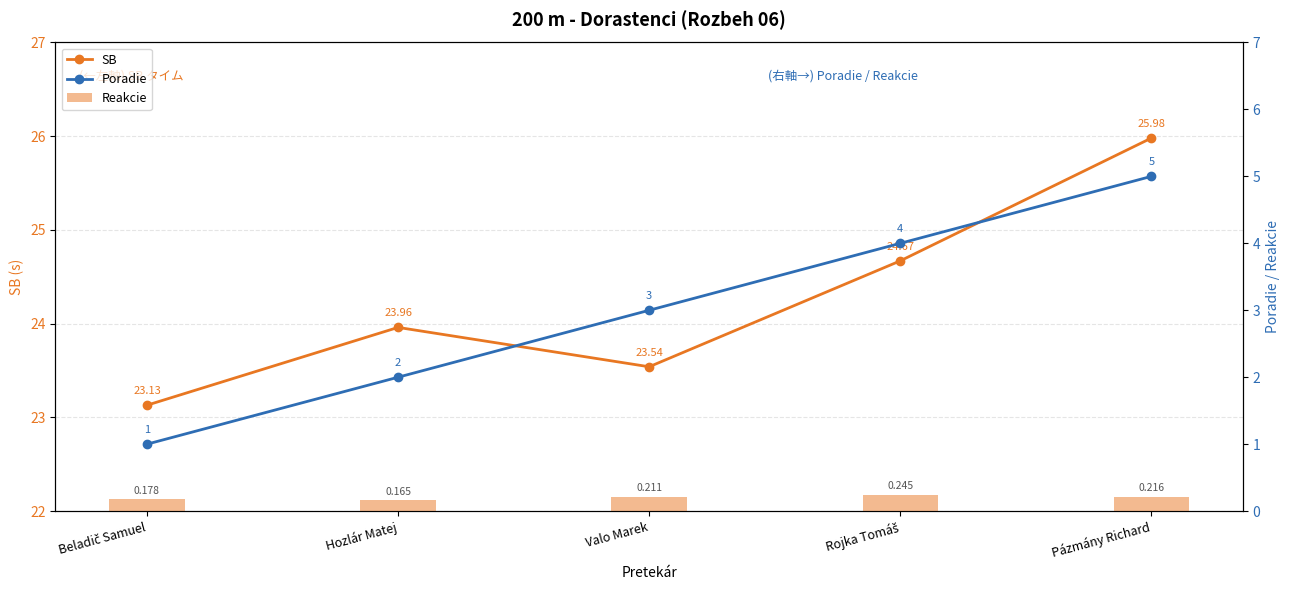

Which category has the lowest value in the SB series?

Beladič Samuel